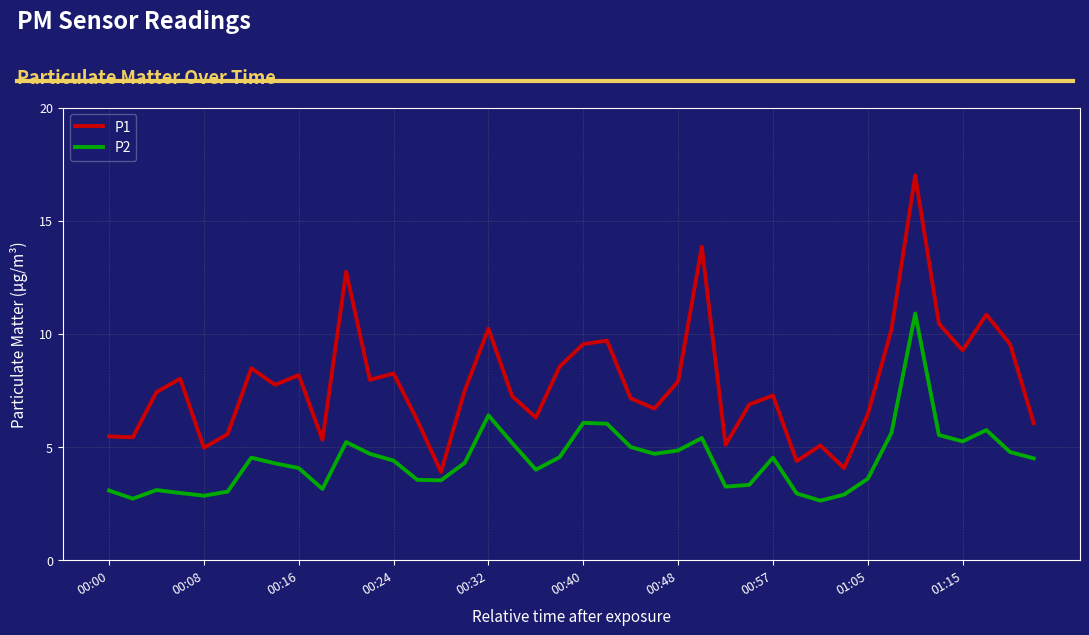

What is the maximum value for P2?

10.9